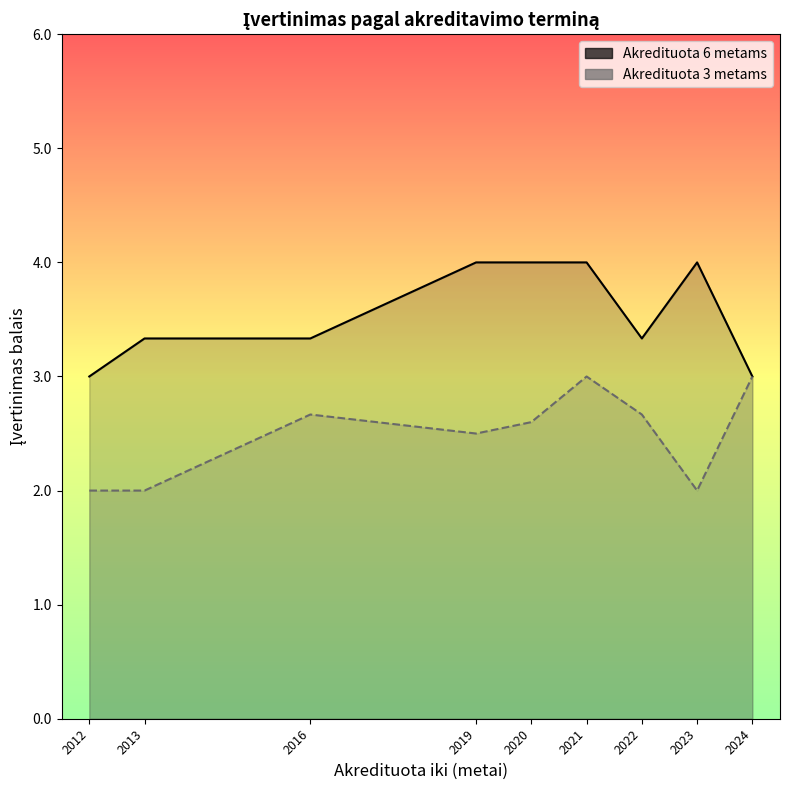

Which series has the largest total across all categories?

Akredituota 6 metams